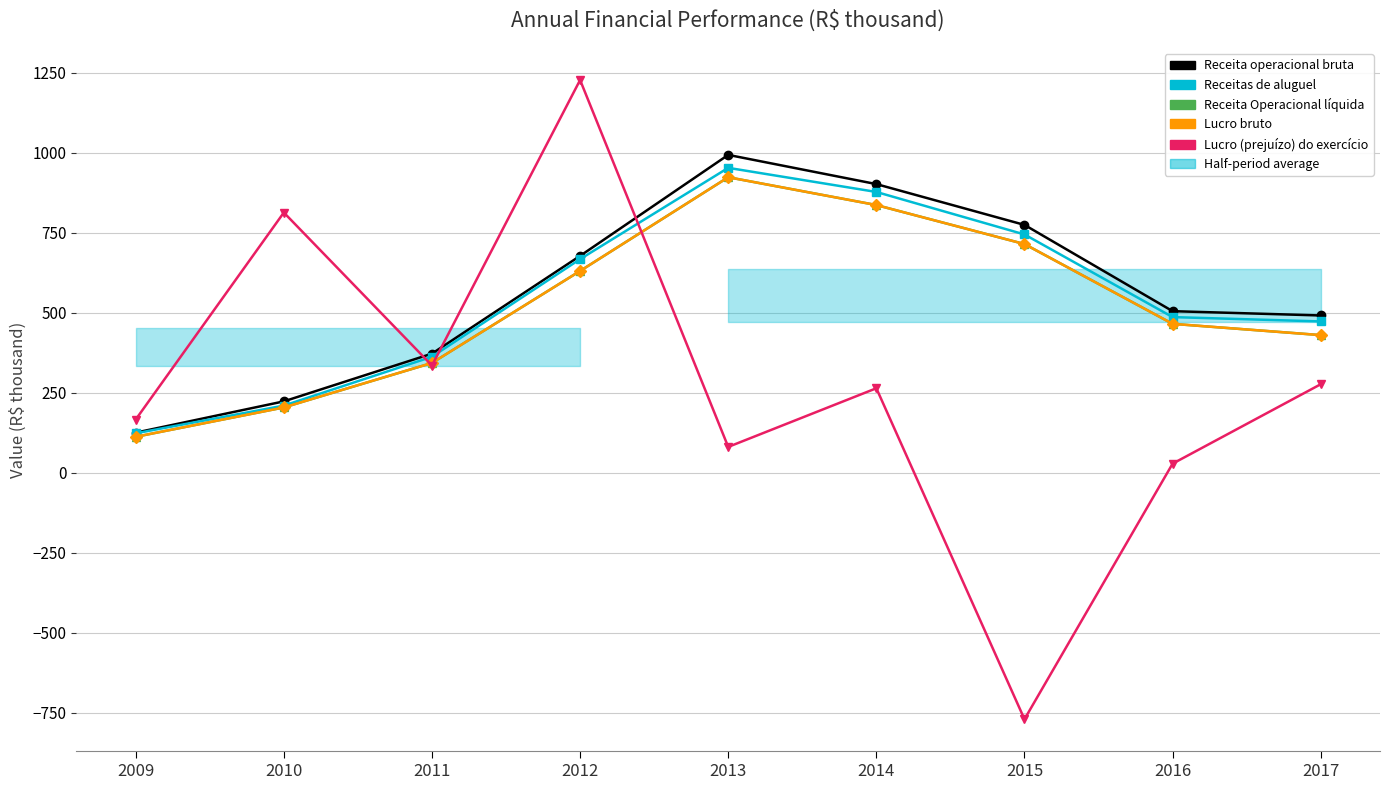

What is the maximum value shown in the chart?

1227.4